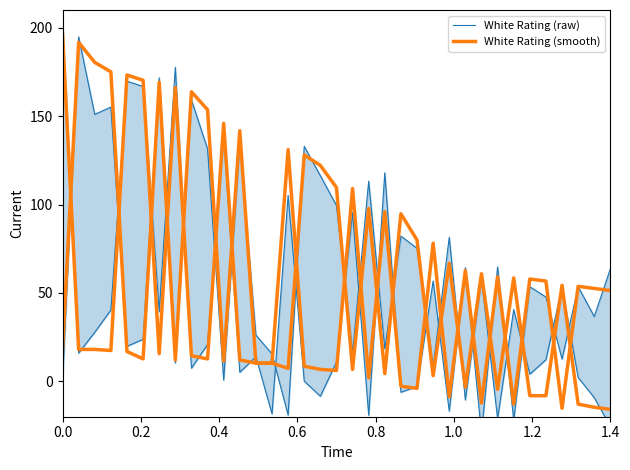

How many data points does each series have?

35